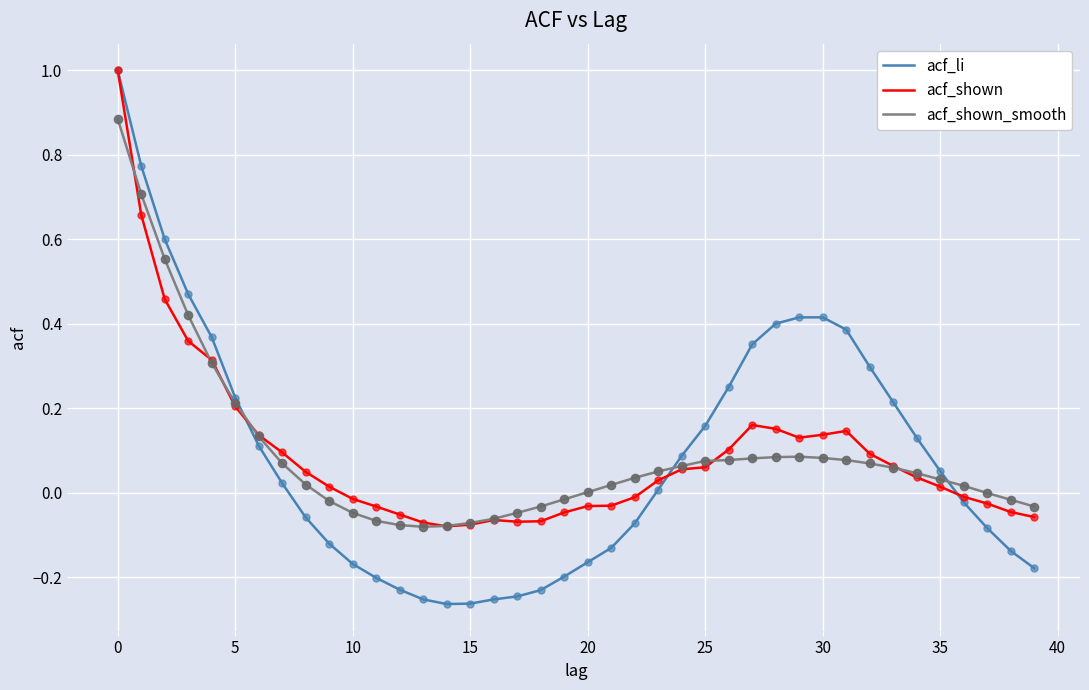

What is the highest value of the acf_li series?

1.0